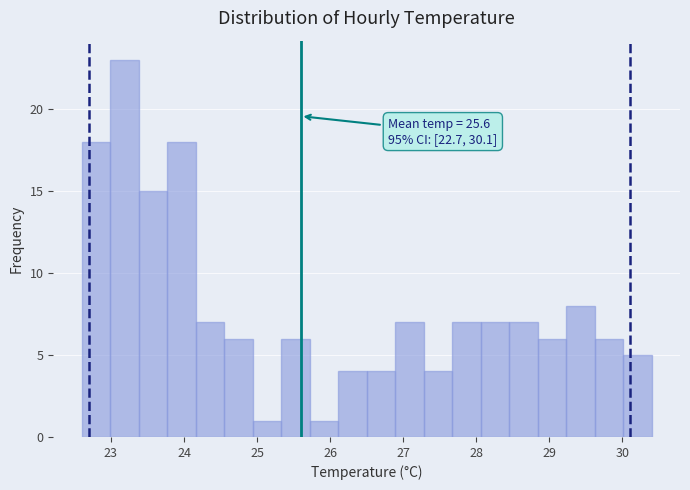

Read against the x-axis, roughly where is the centre of the tallest bar?

23.2